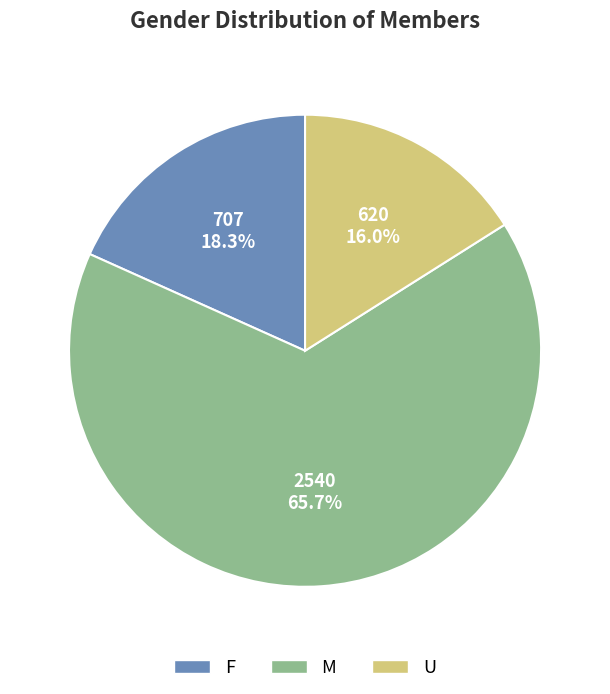

To the nearest percent, what is the difference between the largest and smallest slice percentages?

50%